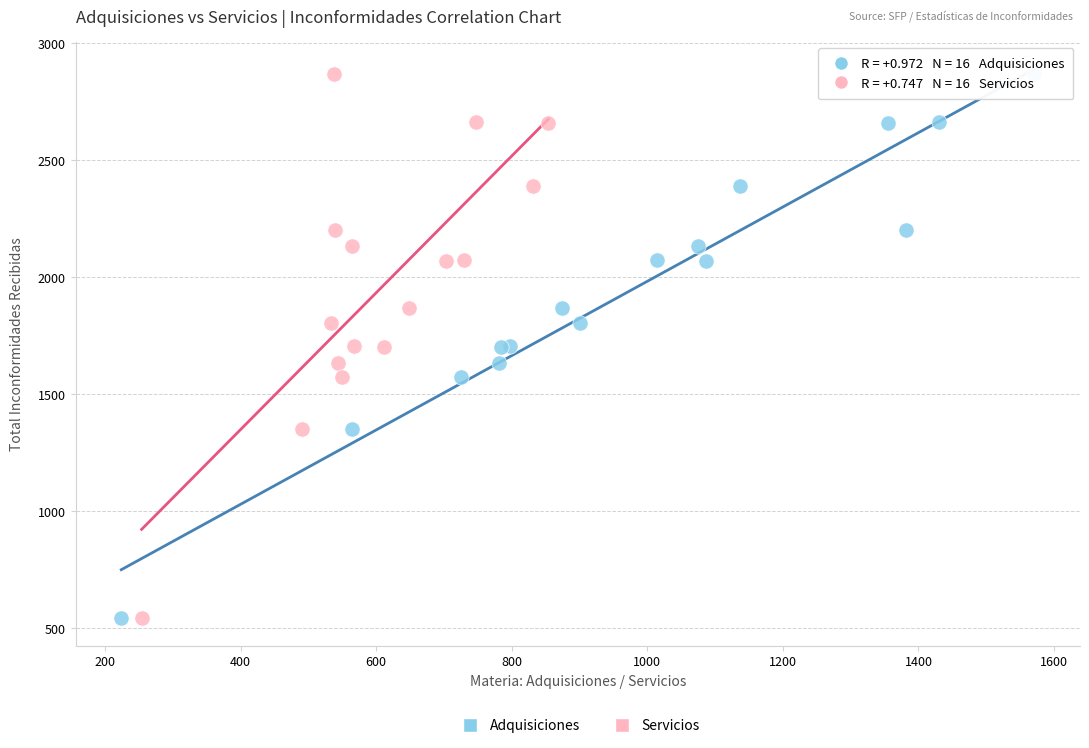

What are all the series names shown in the legend?

Adquisiciones, Servicios